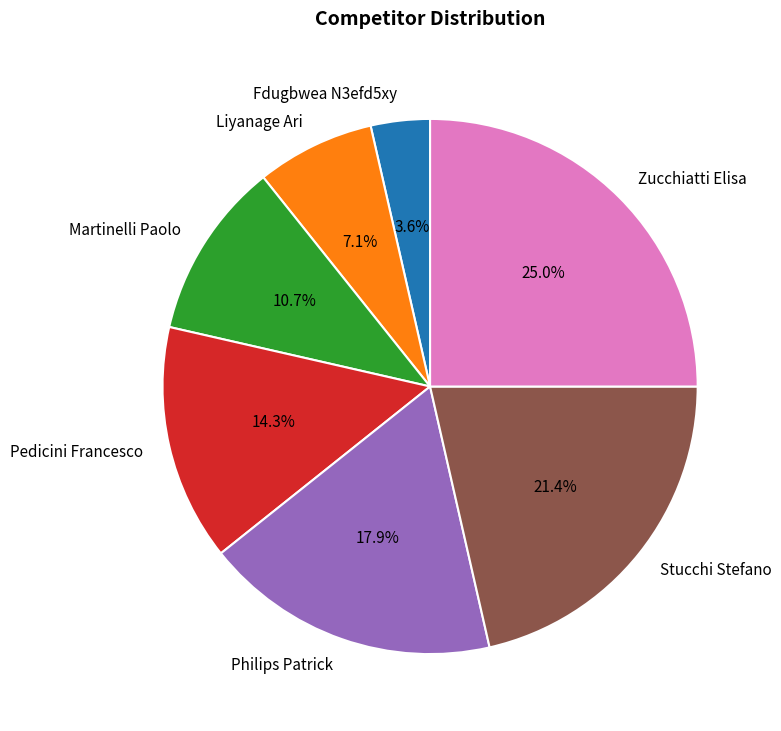

To the nearest percent, what portion does Philips Patrick represent?

18%